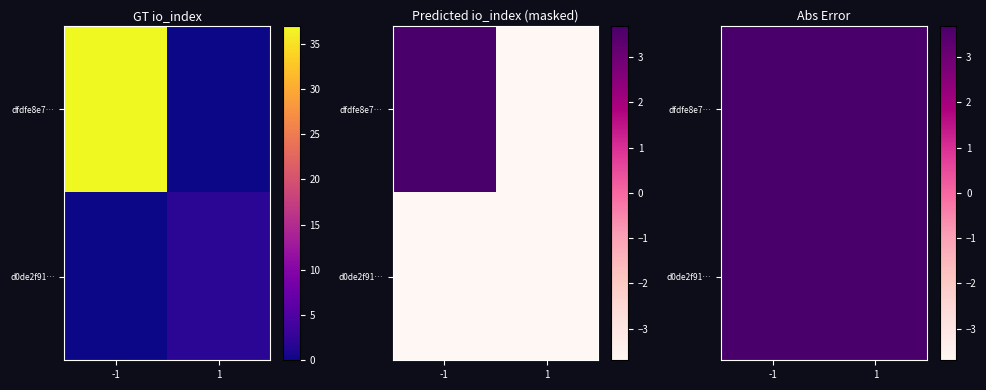

List the series in order of their peak value, highest first.

dfdfe8e7…, d0de2f91…